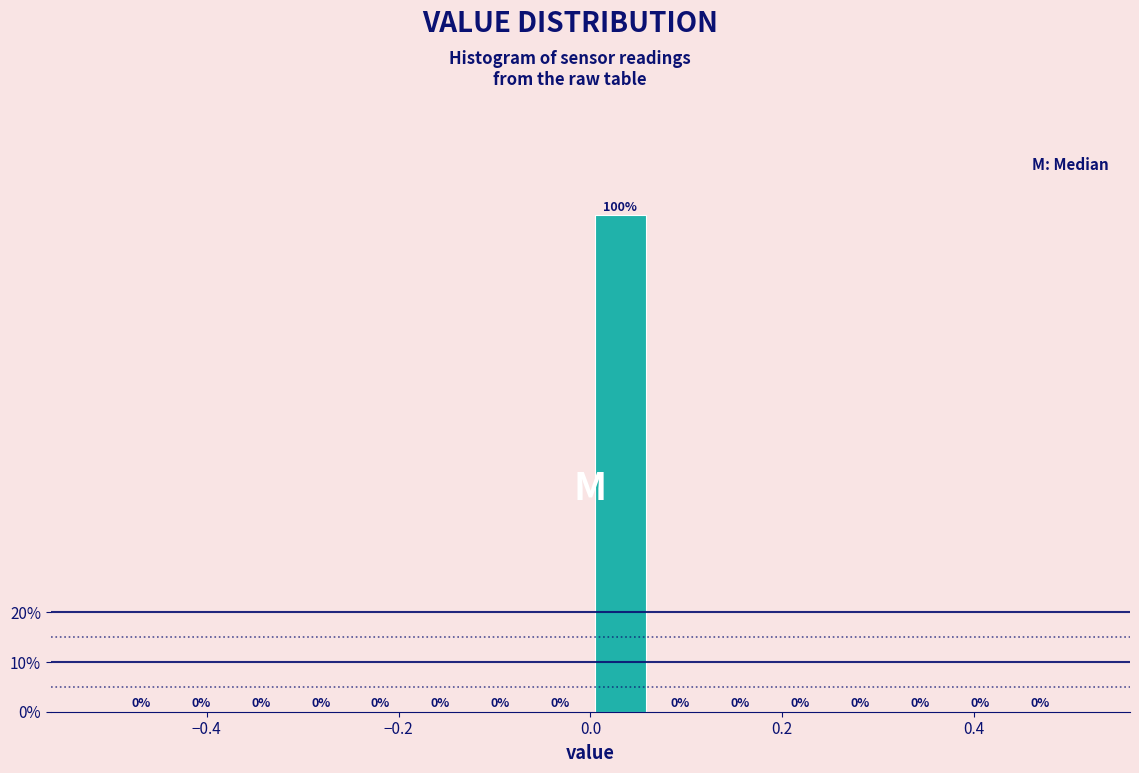

Around what value on the x-axis is the tallest bar? Give the approximate position of its centre, as read against the axis.

0.04